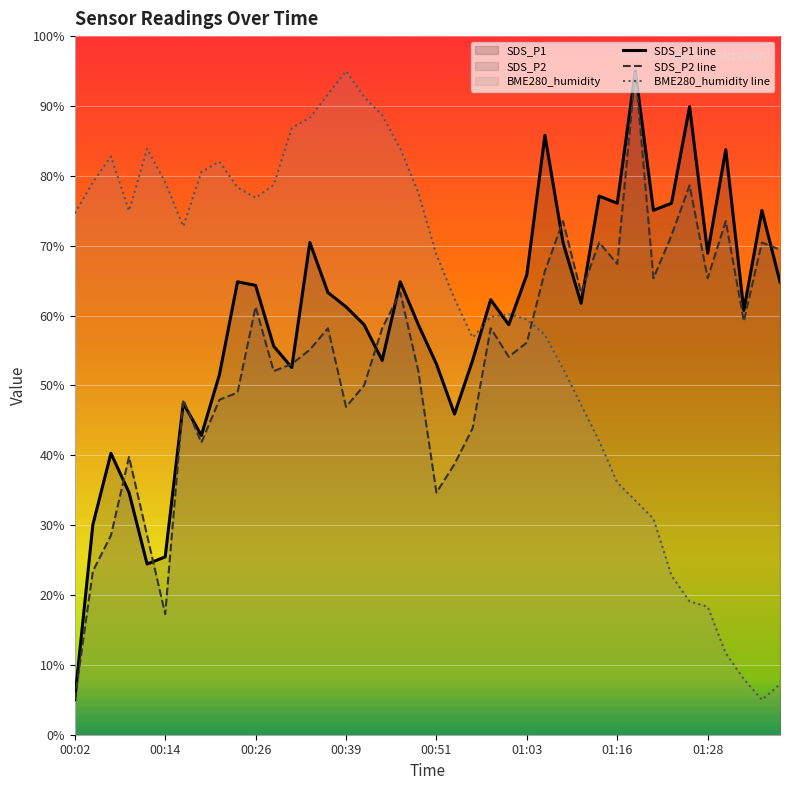

Which series has the largest range (max minus min)?

SDS_P1